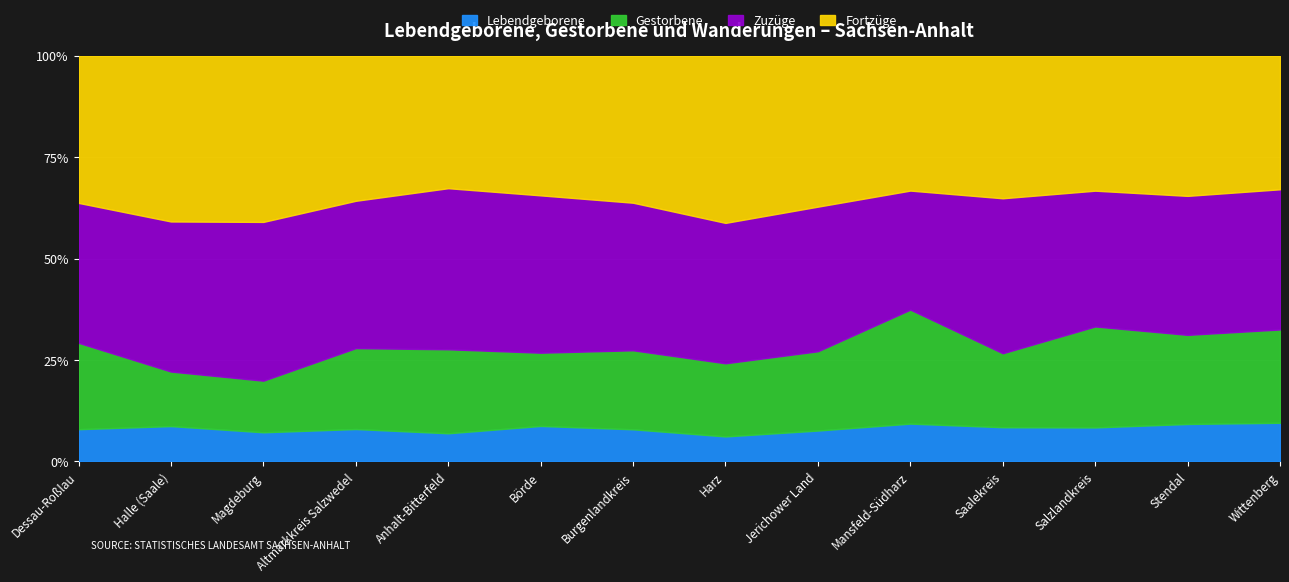

How many data points in Gestorbene are less than 764?

7